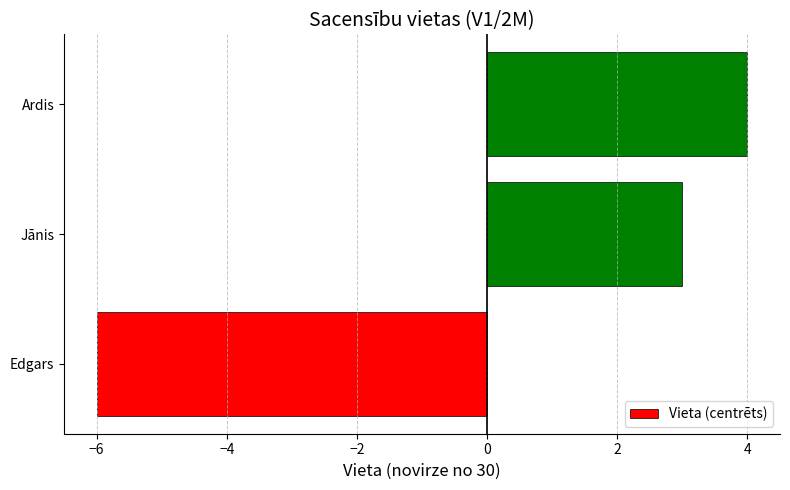

Reading bottom to top, list all the values displayed in this chart.

-6	3	4